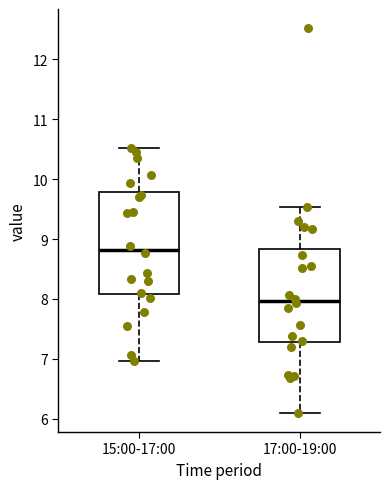

Where does the median line of the box for 17:00-19:00 sit on the y-axis? The values are not printed on the chart, so give them approximately, as read against the axis.

8.0